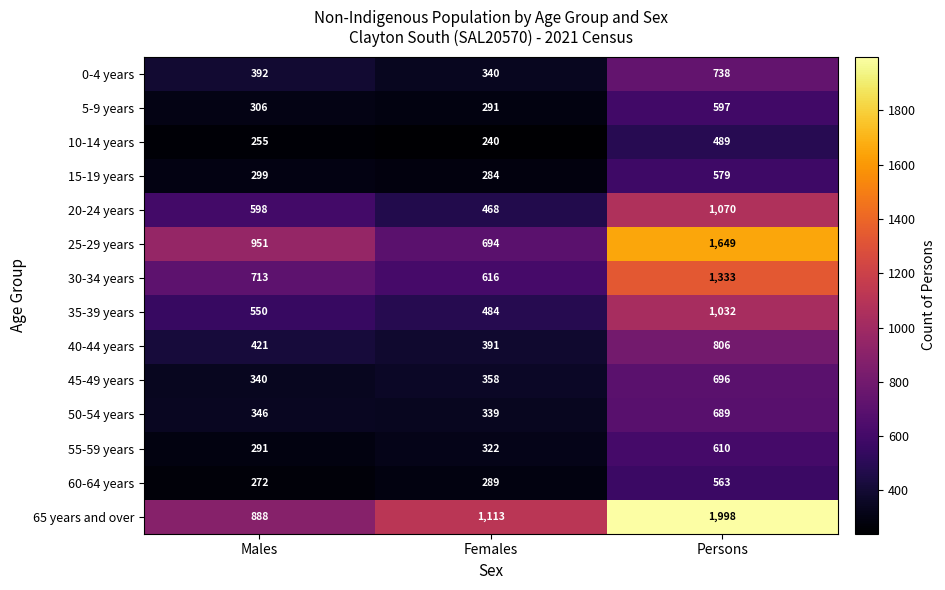

What is the sum of all 65 years and over values?

3999